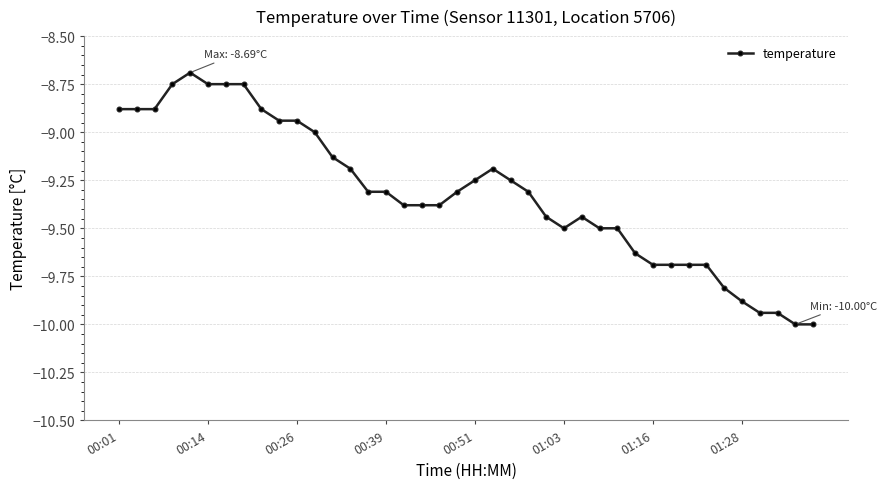

What is the maximum value shown in the chart?

-8.7